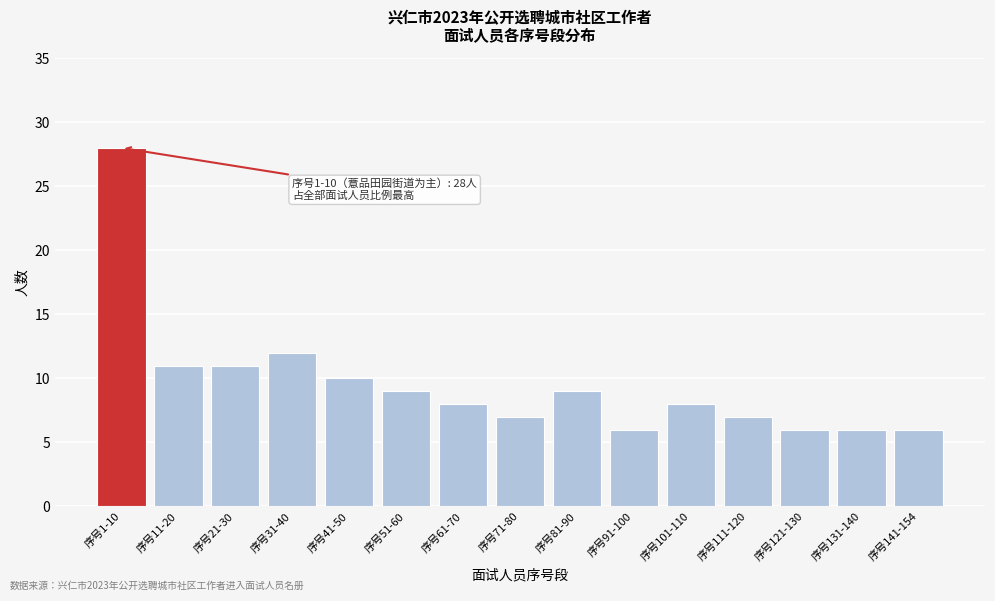

Reading right to left, list all the values displayed in this chart.

序号141-154=6	序号131-140=6	序号121-130=6	序号111-120=7	序号101-110=8	序号91-100=6	序号81-90=9	序号71-80=7	序号61-70=8	序号51-60=9	序号41-50=10	序号31-40=12	序号21-30=11	序号11-20=11	序号1-10=28